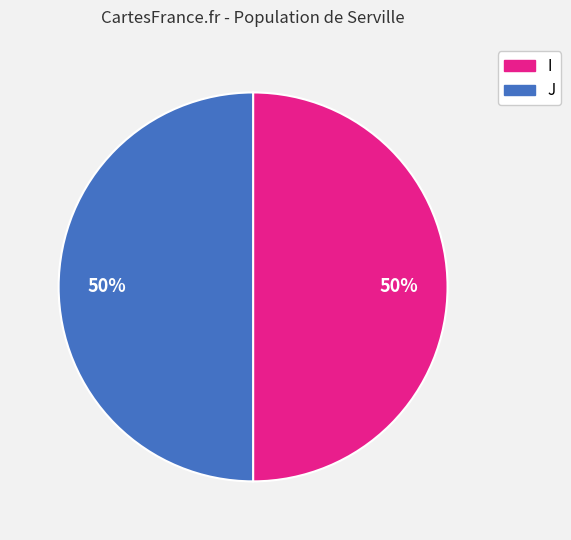

Which category has the biggest portion of the pie?

I